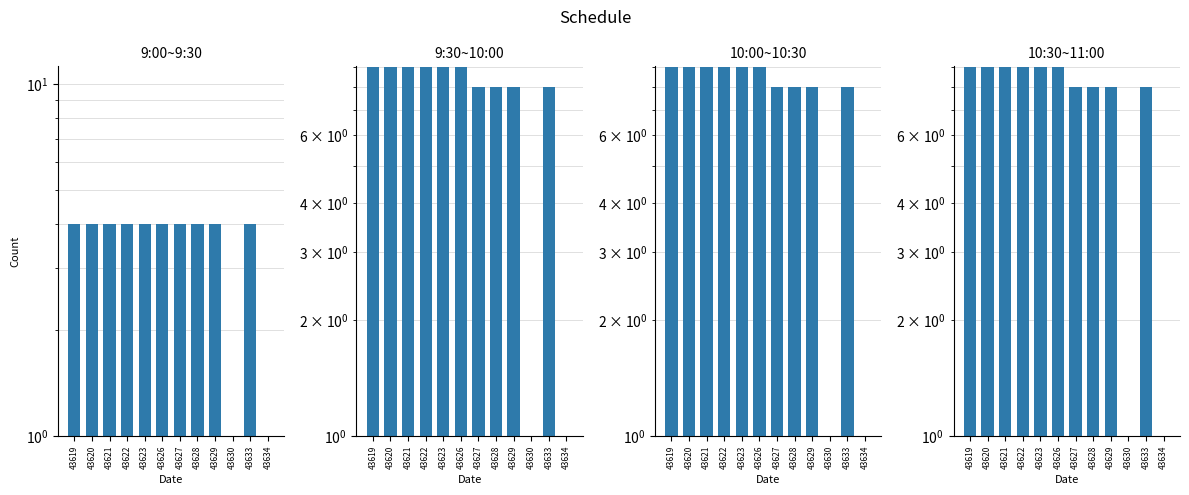

What is the maximum value shown in the chart?

9